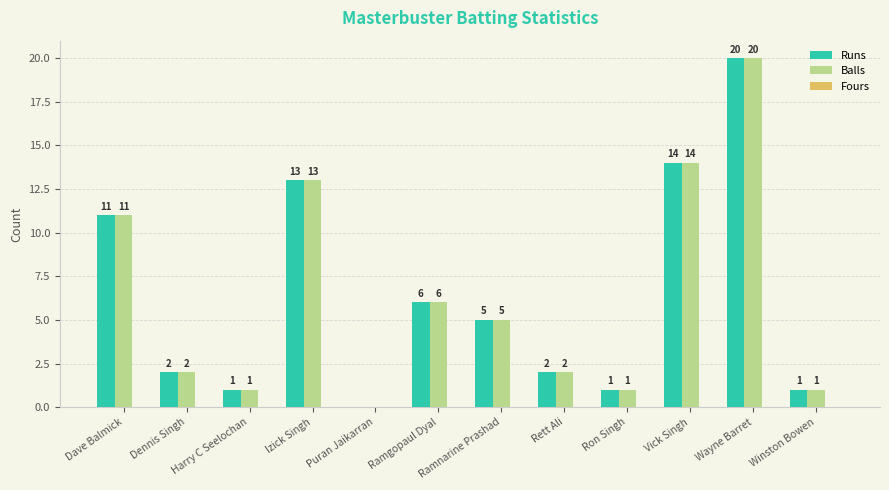

What is the approximate value of Runs at Winston Bowen?

1